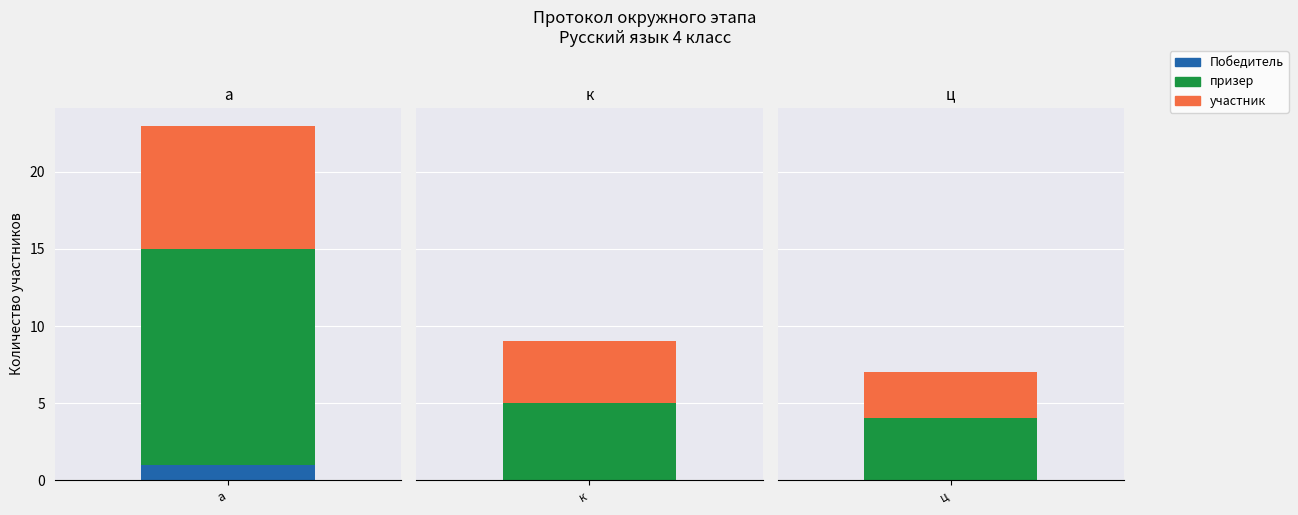

Between 0 and 4, which series saw the biggest shift?

призер